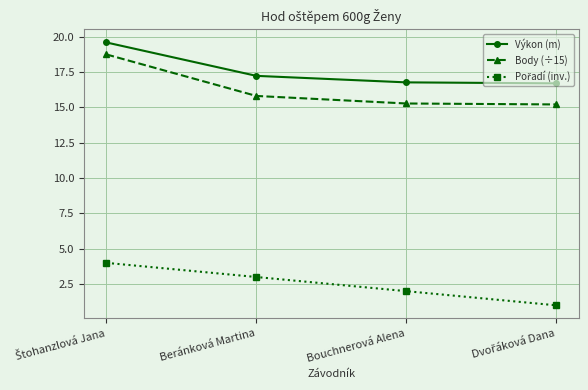

What is the label of the 2nd point from the left?

Beránková Martina